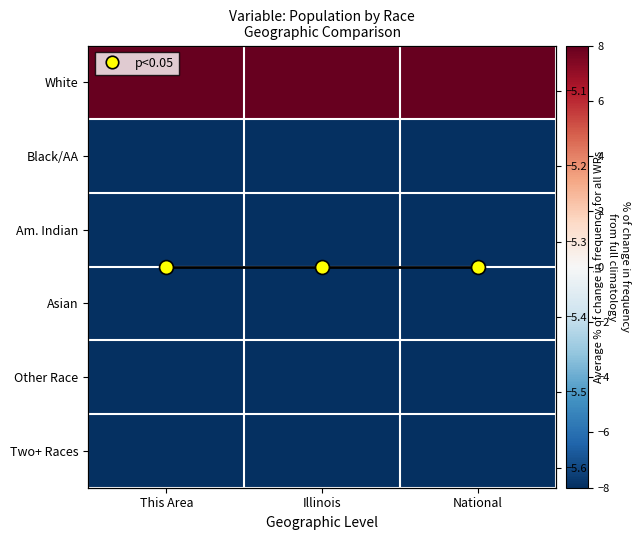

Rank the series at Illinois from lowest to highest value.

Black/AA, Am. Indian, Asian, Other Race, Two+ Races, White